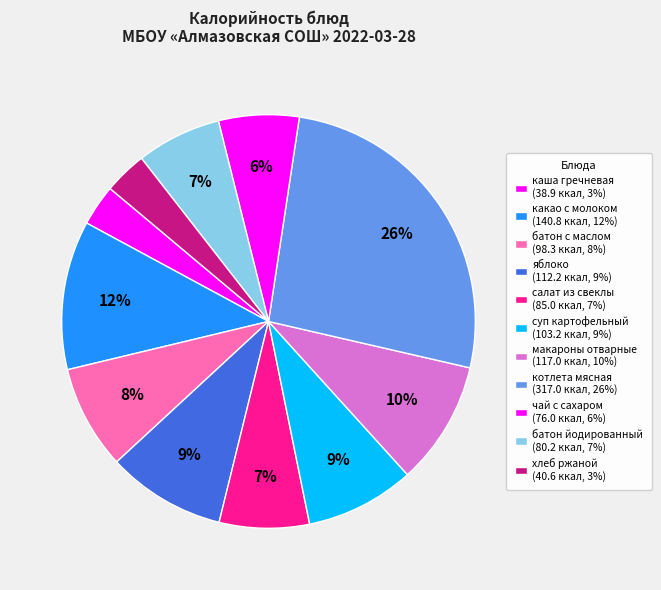

Count the number of slices in the pie.

11